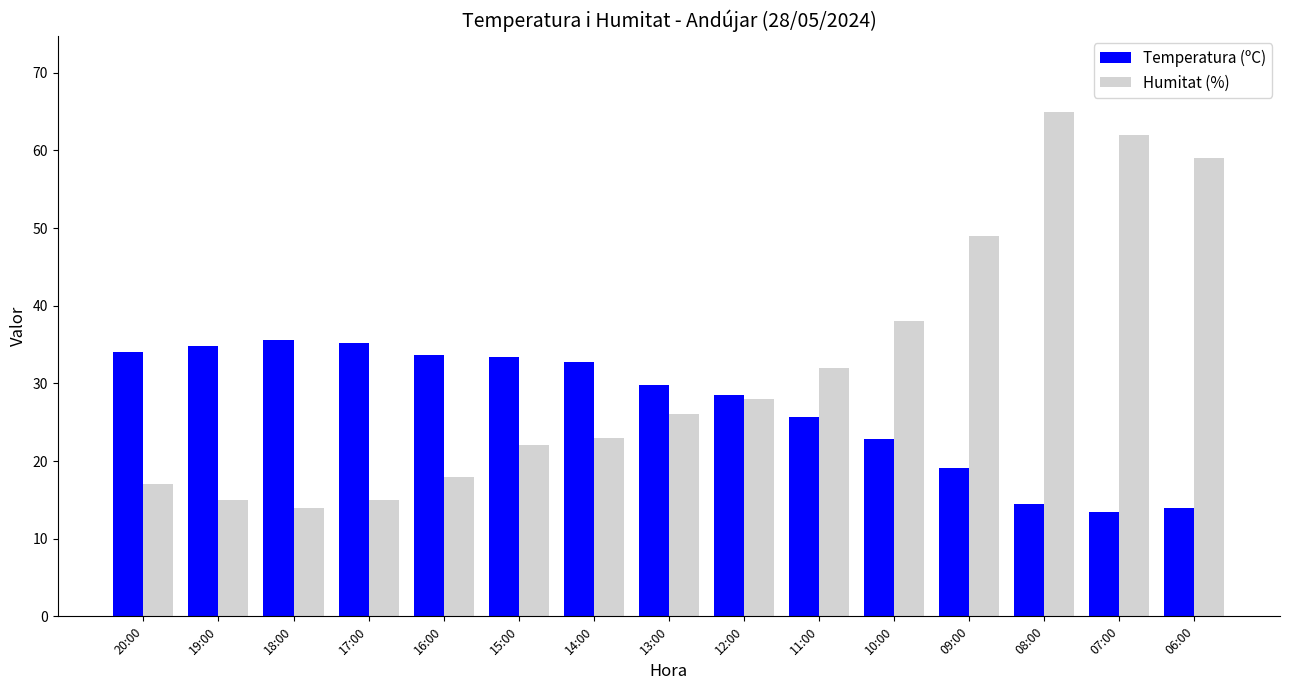

What is the label of the 14th bar from the left?

07:00